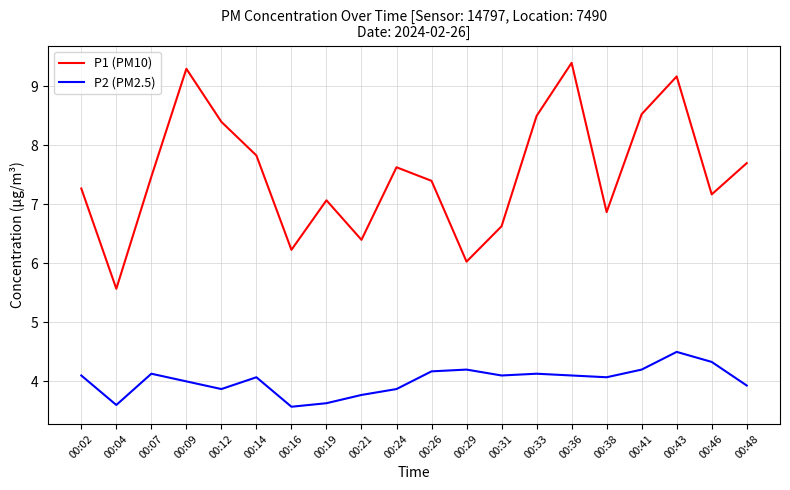

What is the difference between the maximum and minimum values in the P1 (PM10) series?

3.8